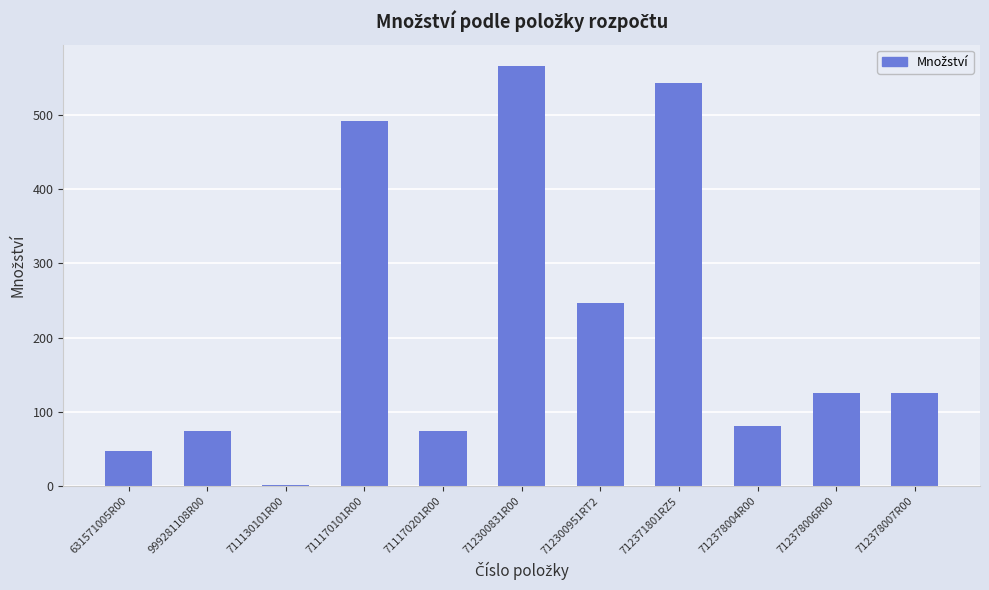

At which category does the chart reach its minimum across all series?

711130101R00